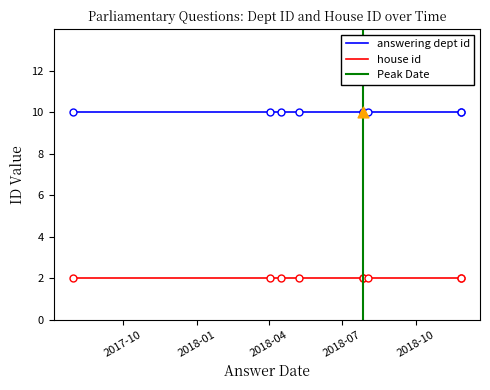

Which series contains the highest Y value?

answering dept id